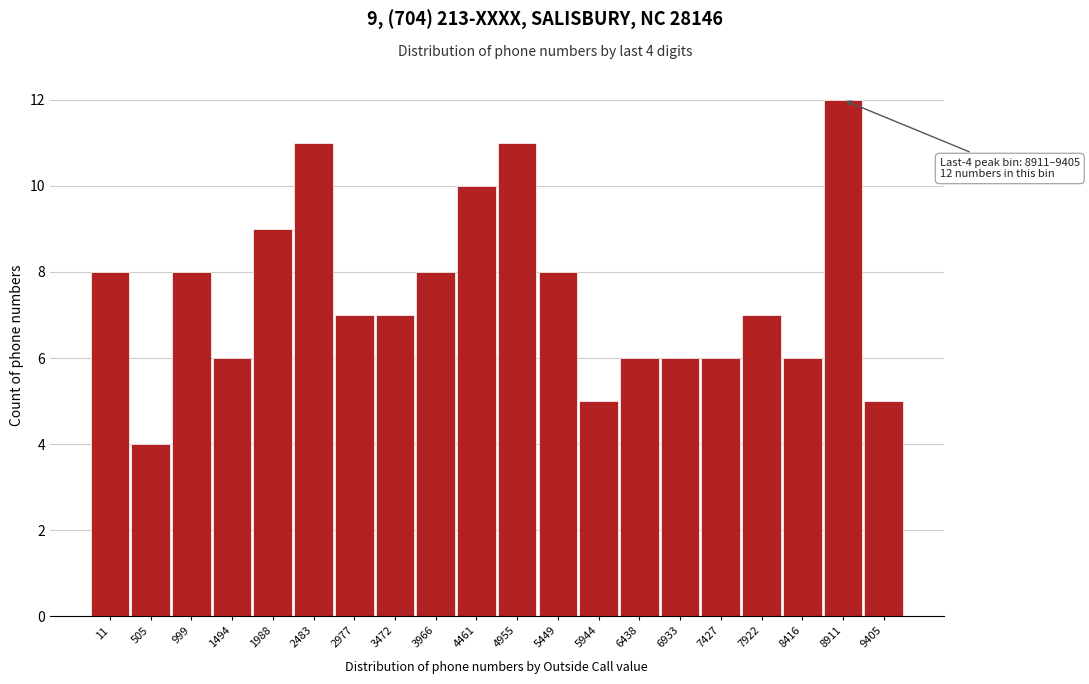

Reading right to left, list all the values displayed in this chart.

5	12	6	7	6	6	6	5	8	11	10	8	7	7	11	9	6	8	4	8